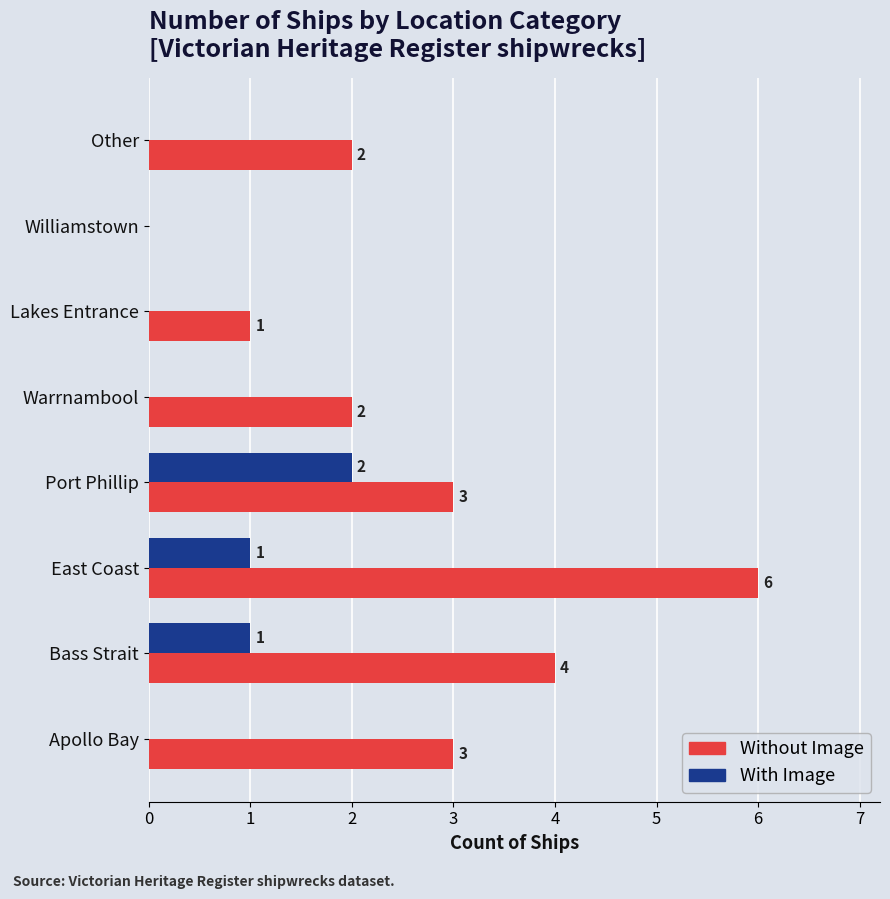

What is the sum of all With Image values?

4